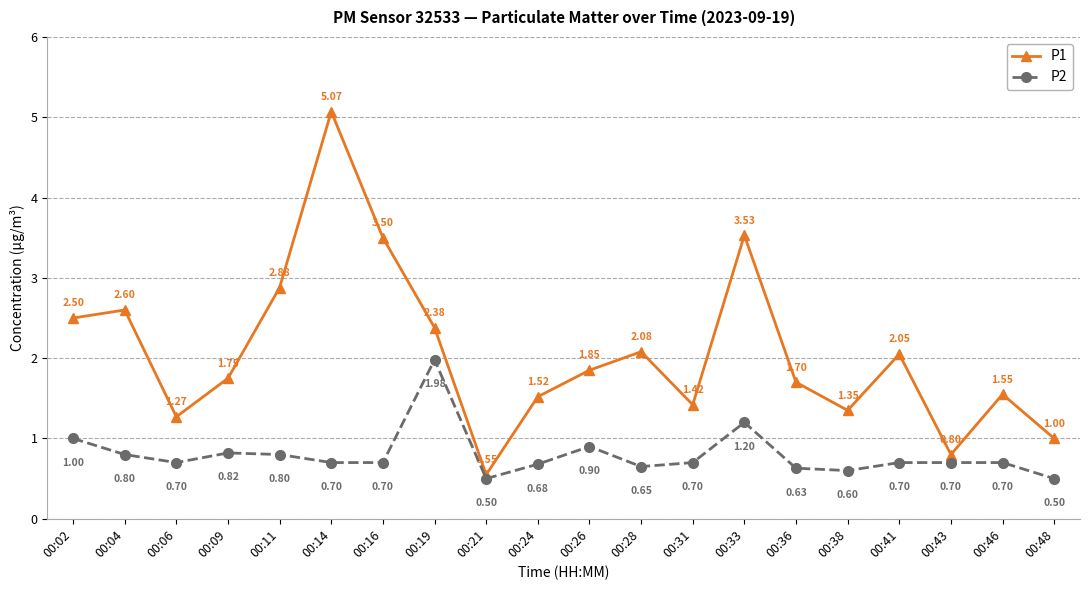

Count the number of categories in the chart.

20